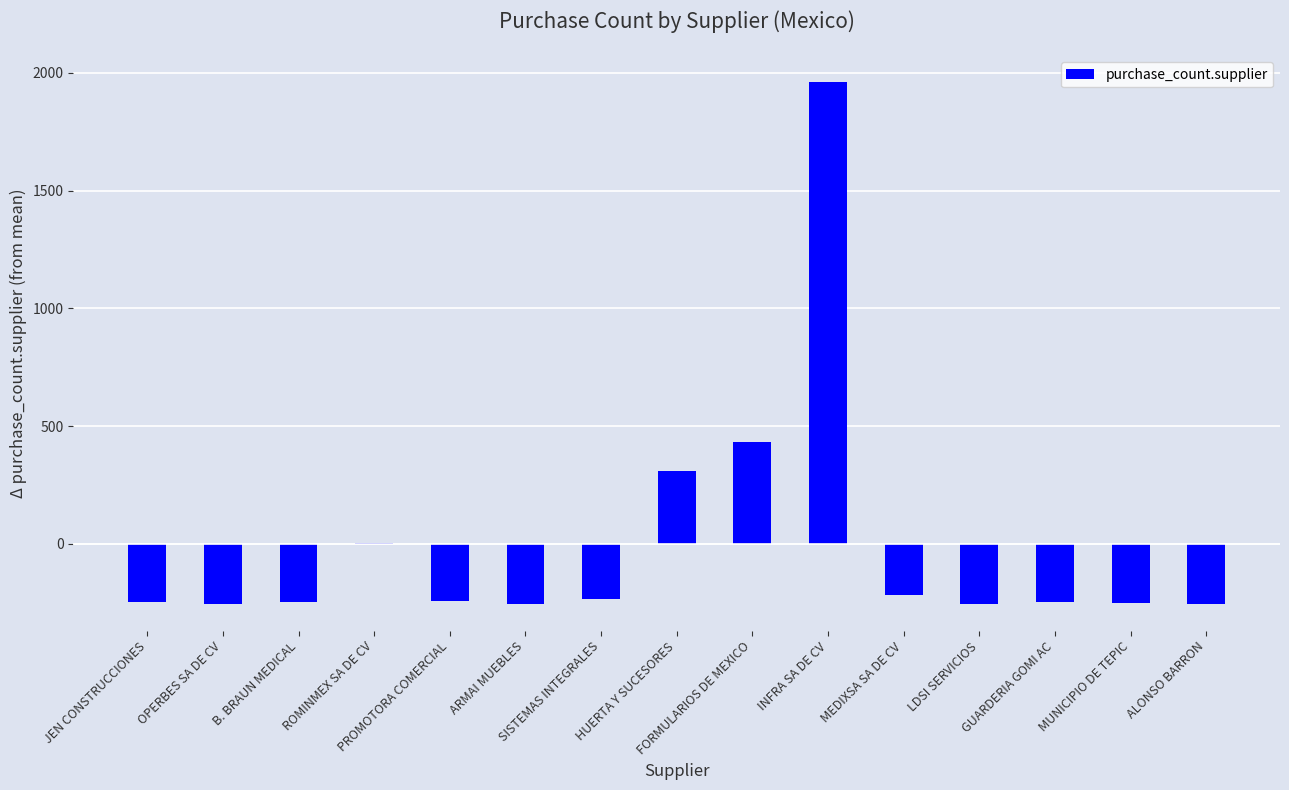

What is the maximum value shown in the chart?

1962.4